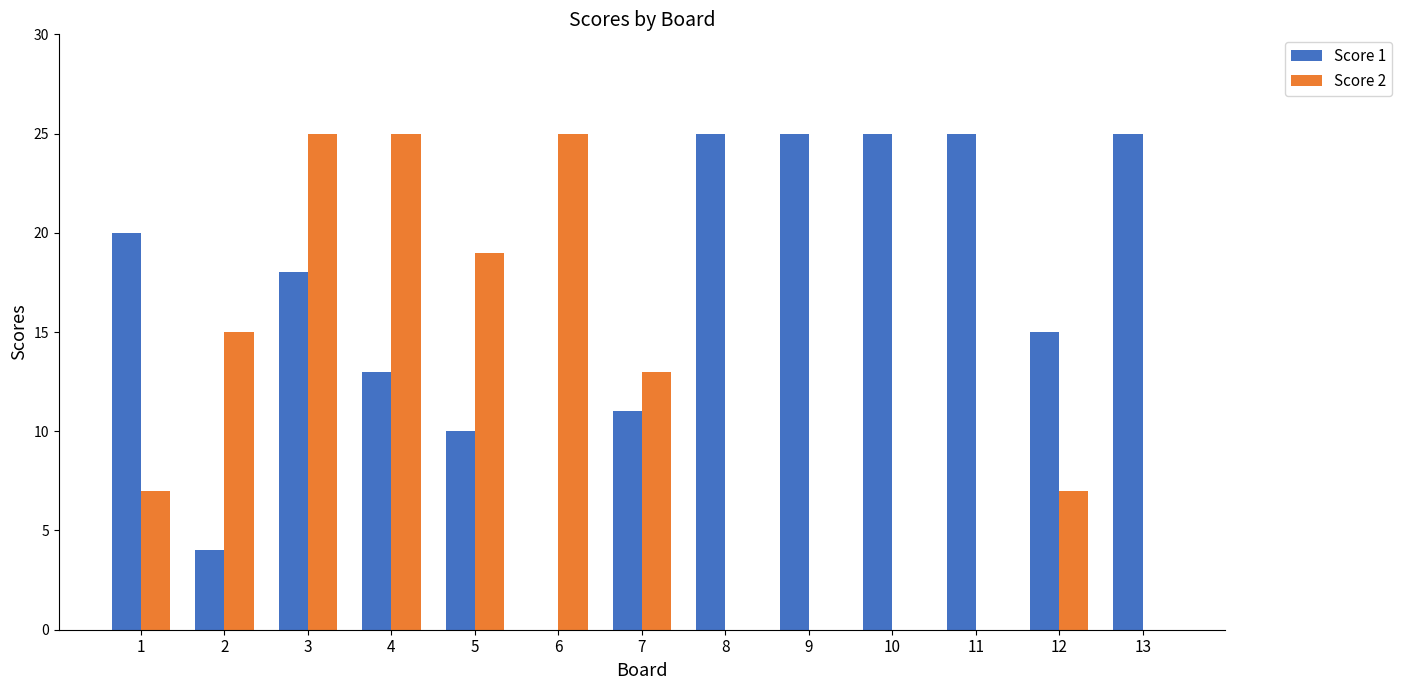

Reading left to right, what are all the values shown in this chart?

Score 1: 1=20	2=4	3=18	4=13	5=10	6=0	7=11	8=25	9=25	10=25	11=25	12=15	13=25
Score 2: 1=7	2=15	3=25	4=25	5=19	6=25	7=13	8=0	9=0	10=0	11=0	12=7	13=0